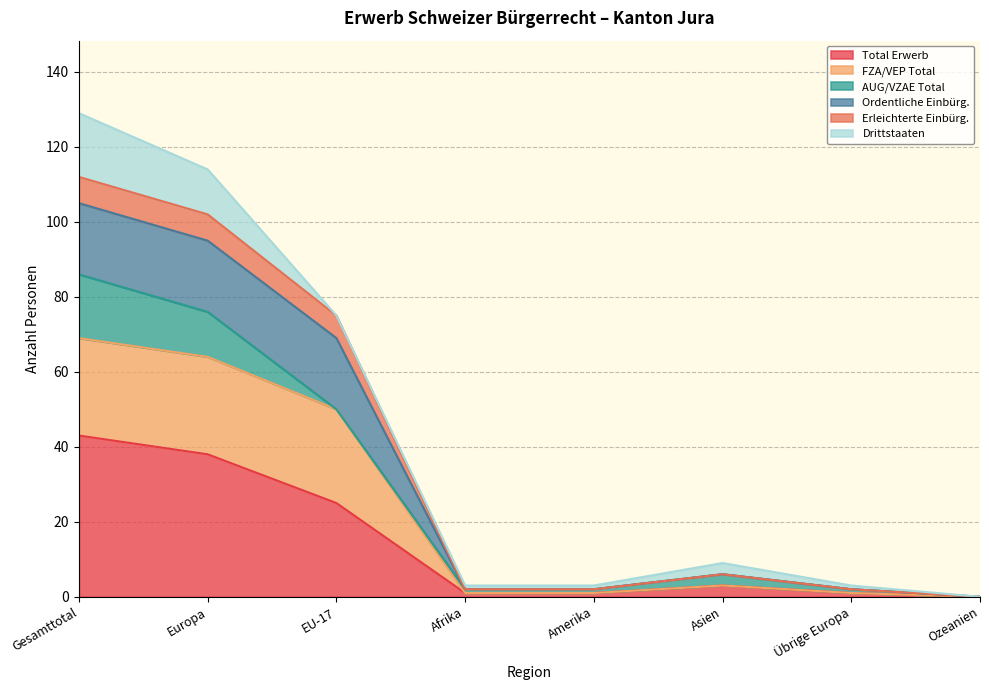

What is the value of the Total Erwerb point at the 1st from the left?

43